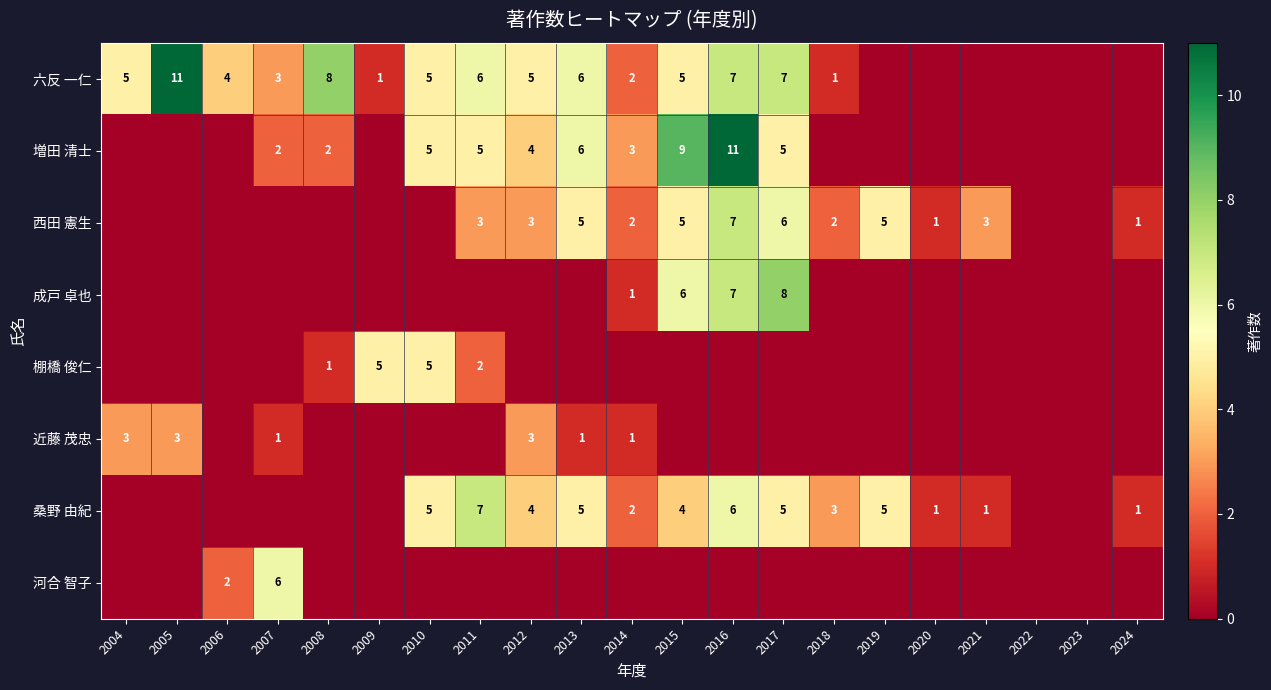

True or false: 成戸 卓也 has a value of 5 at 2017.

False